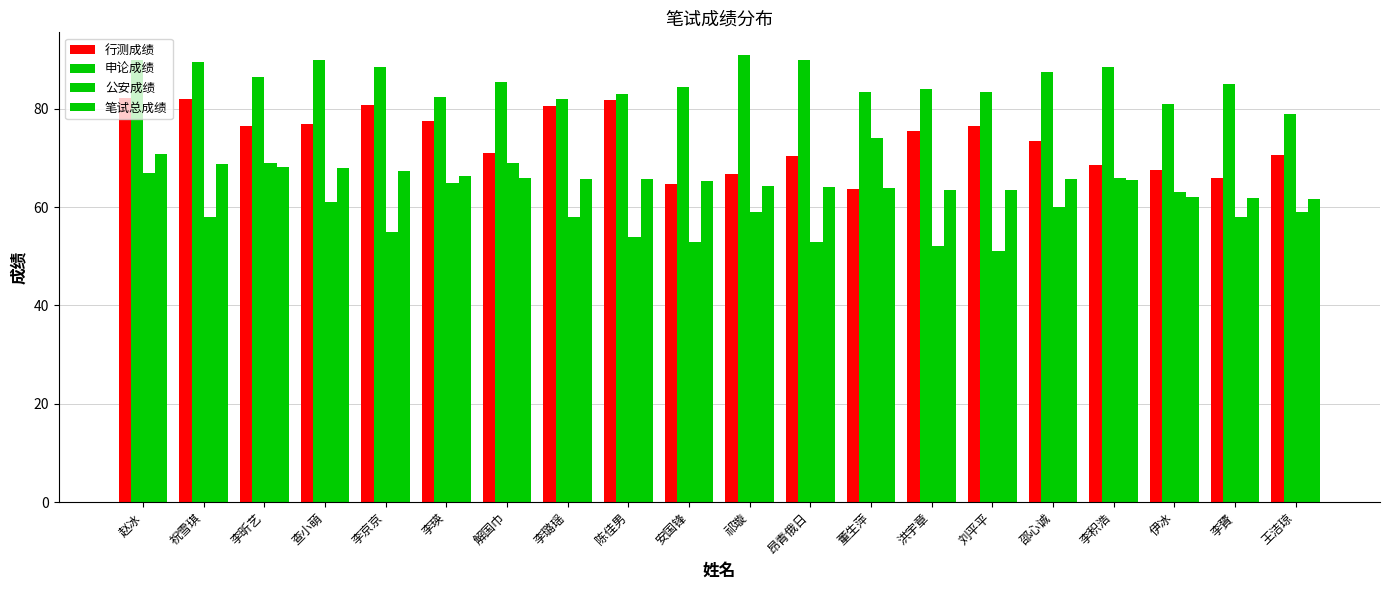

What is the minimum value for 行测成绩?

63.6